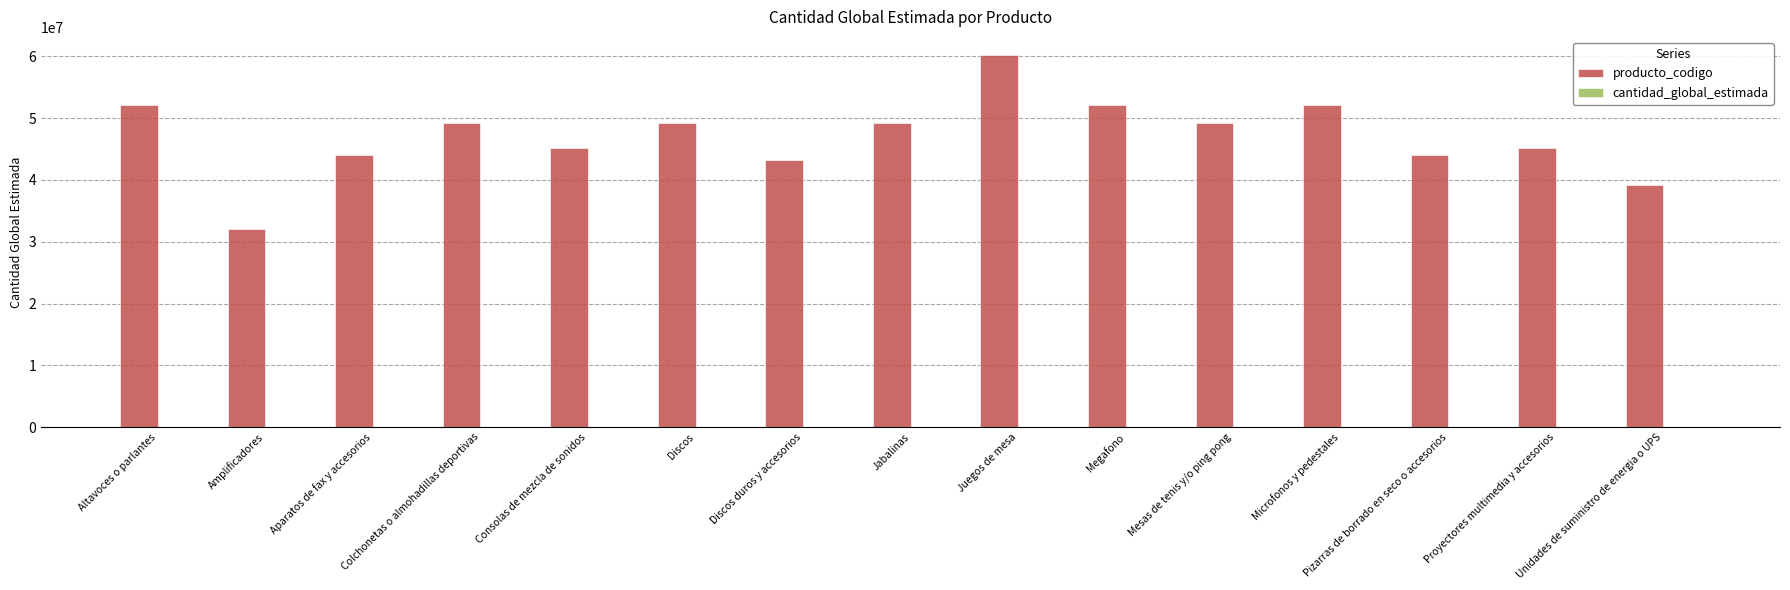

Which series has the largest total across all categories?

producto_codigo